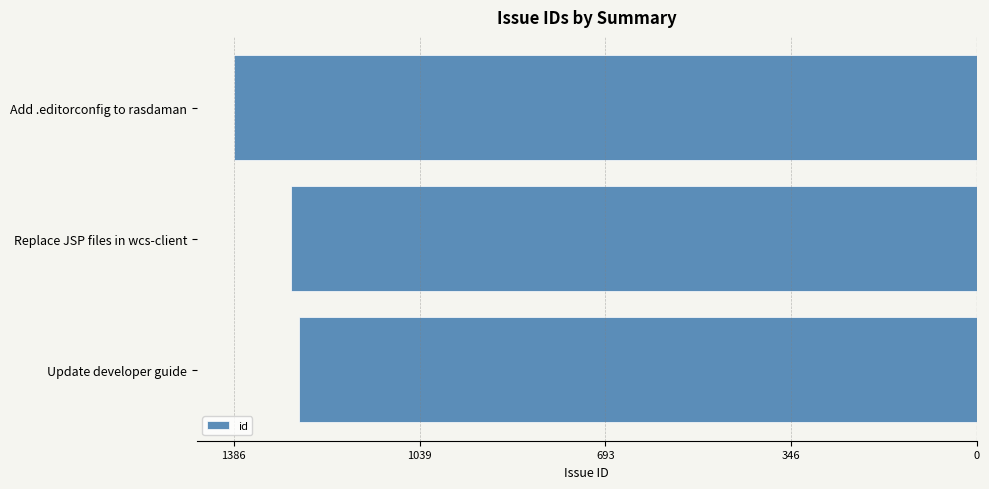

Are the bars horizontal?

Yes